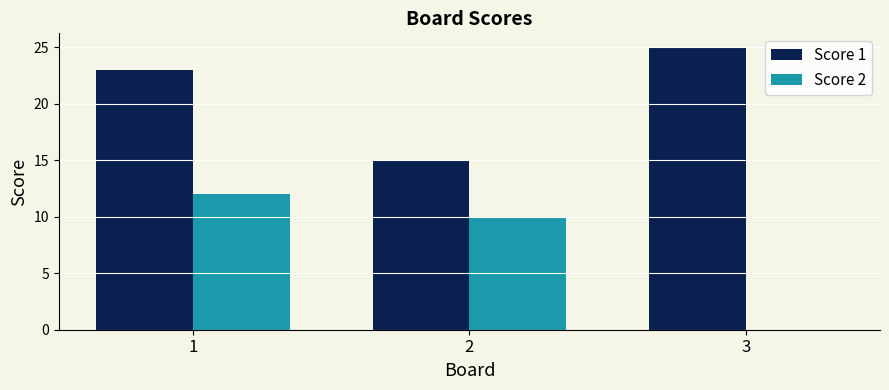

How many groups of bars are there?

3